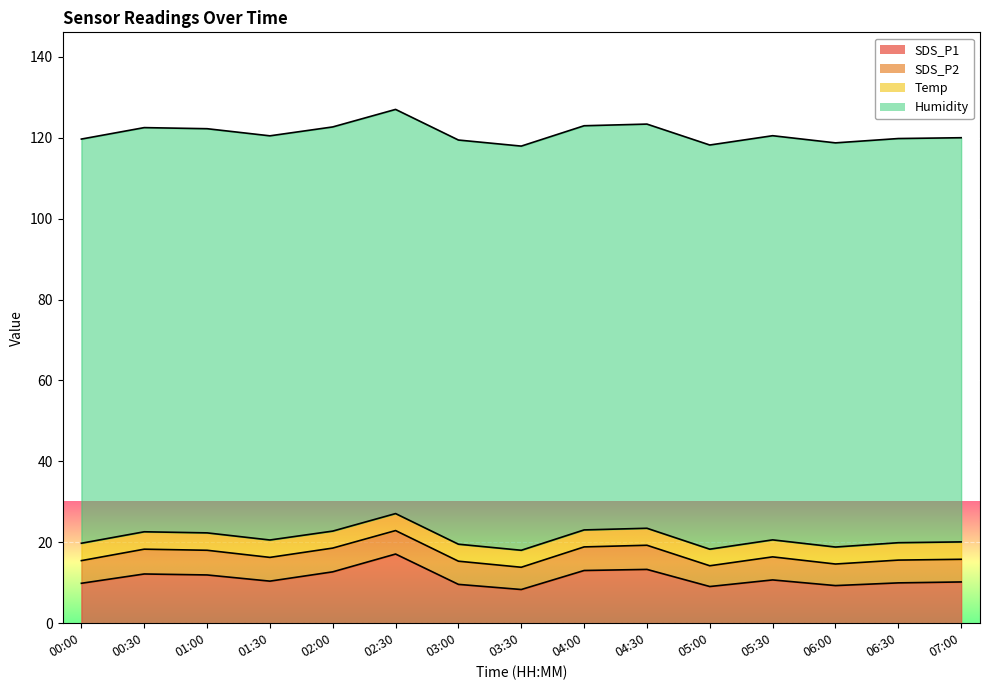

What is the value of the SDS_P2 point at the 1st from the left?

5.6